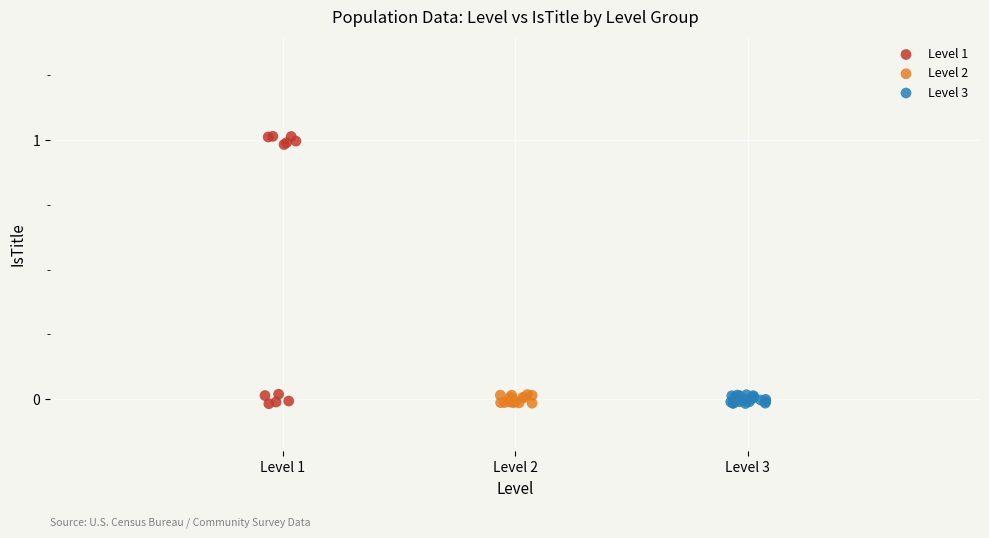

Which series has the largest Y range (max minus min)?

Level 1